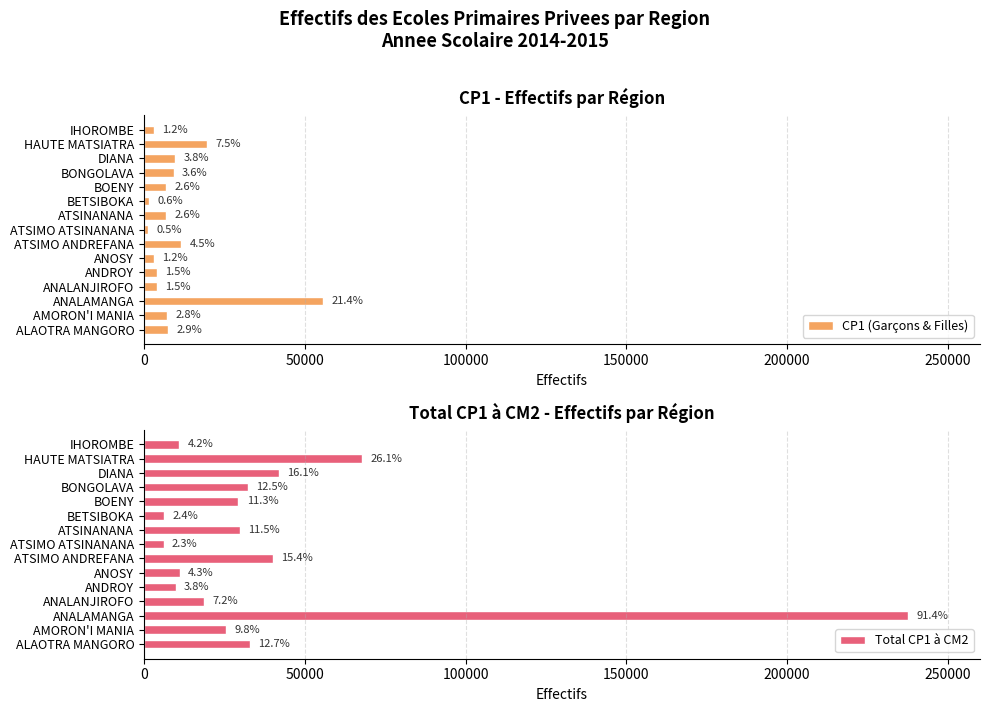

Rank the series by their average value, from highest to lowest.

Total CP1 à CM2, CP1 (Garçons & Filles)